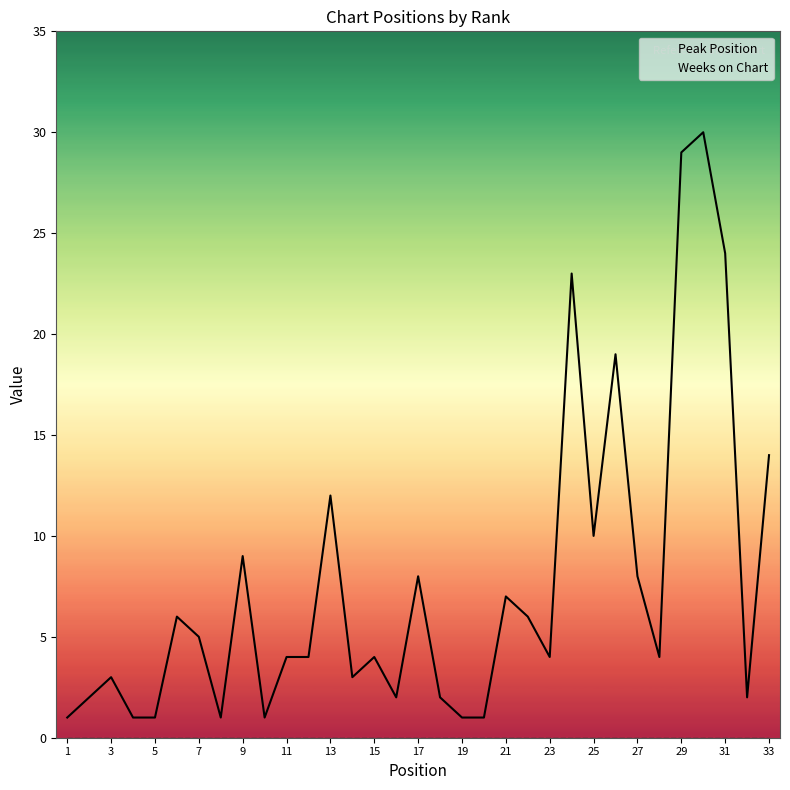

What is the difference between the second highest and minimum values in the Peak Position series?

28